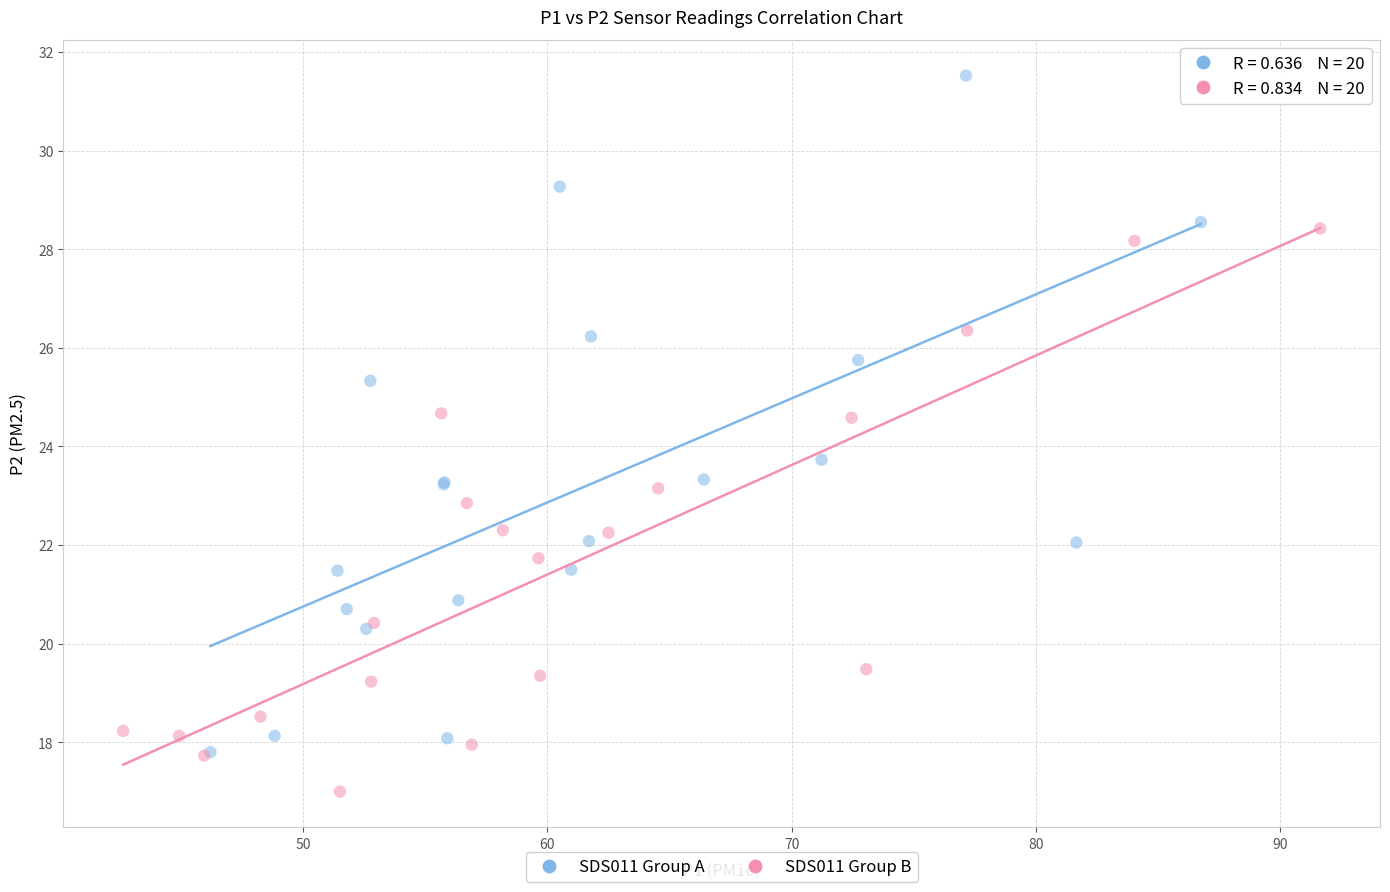

Which series has the widest spread of Y values?

SDS011 Group A